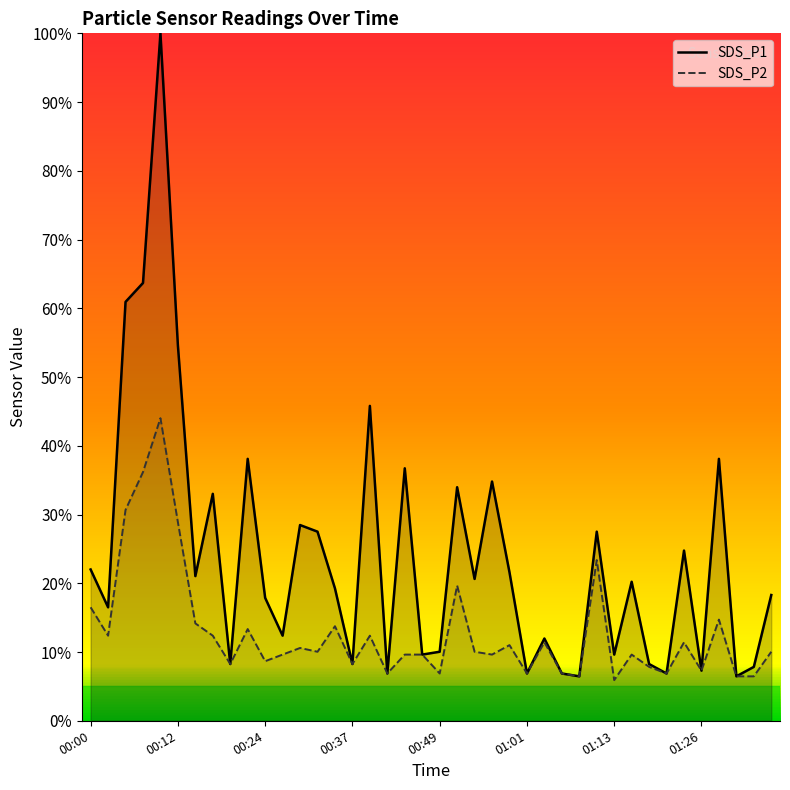

How many data points in SDS_P1 are less than 20?

20